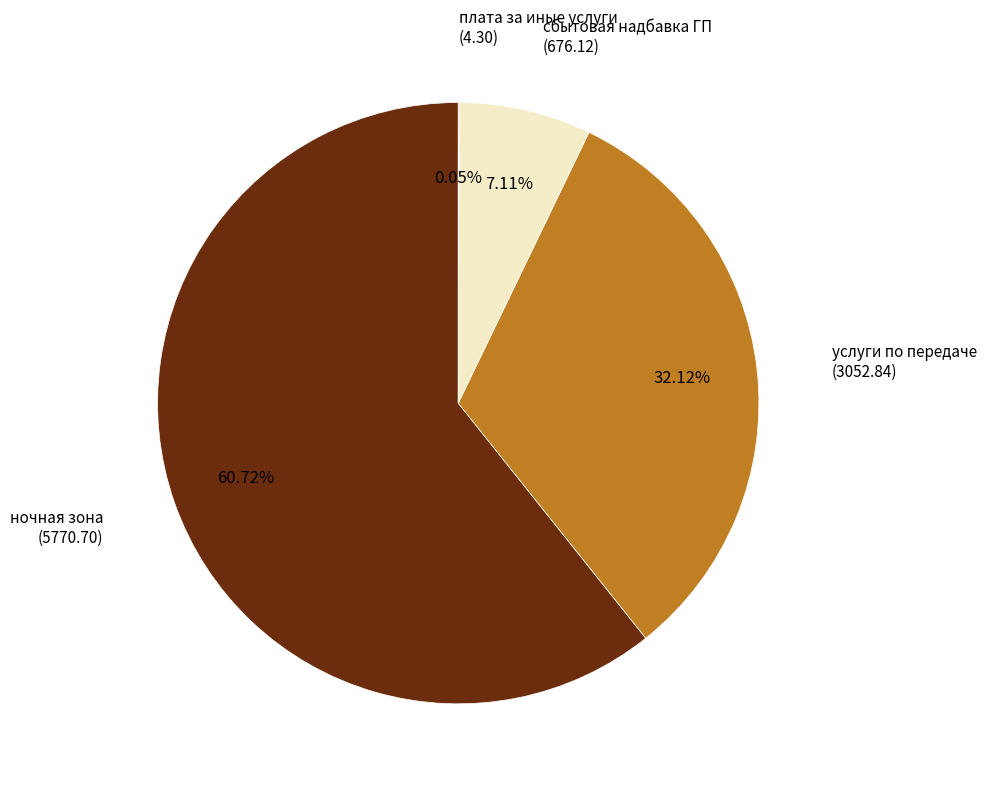

Is there a majority slice in this chart?

Yes